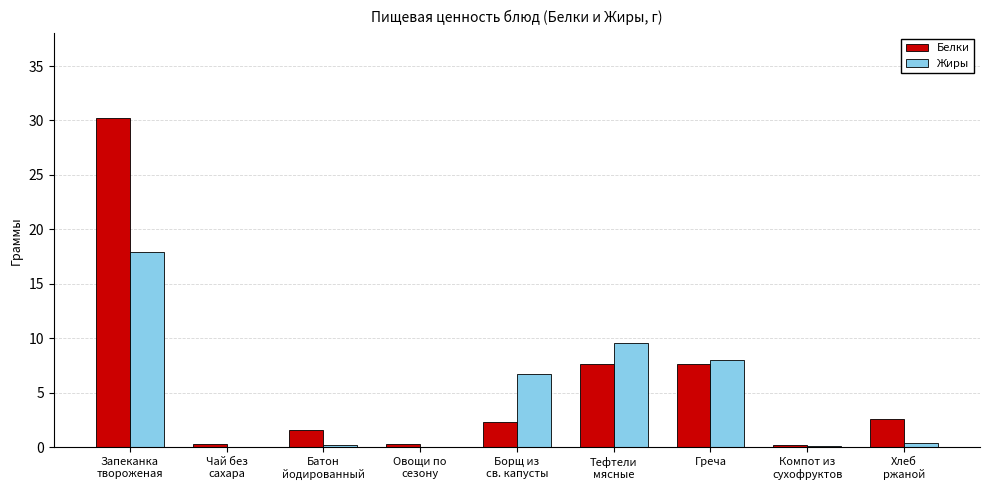

What is the total value across all series at Батон
йодированный?

1.8